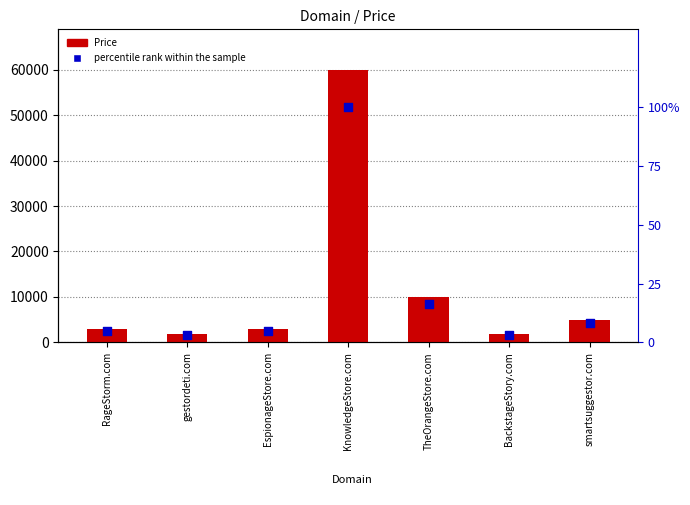

Is the value of Price at RageStorm.com greater than the value of percentile rank within the sample at EspionageStore.com?

Yes